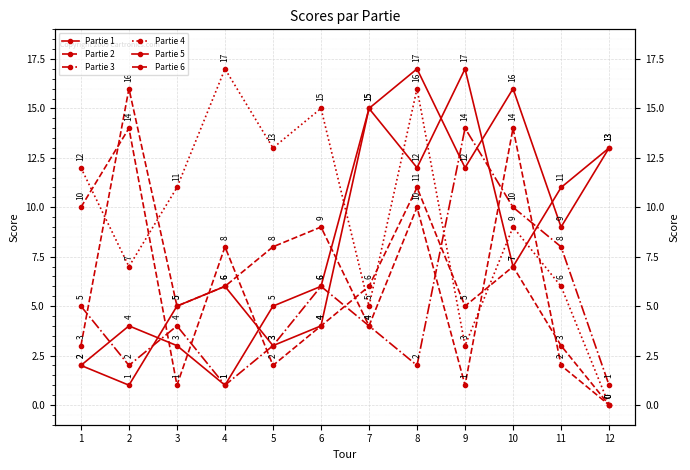

True or false: Partie 4 has a value of 5 at 7.

True